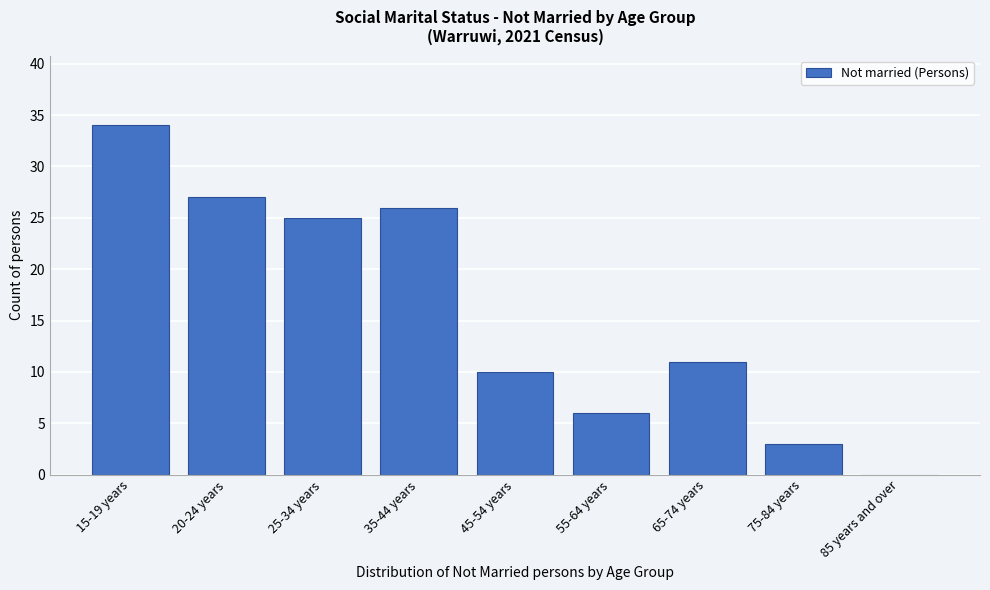

Reading left to right, list all the values displayed in this chart.

15-19 years=34	20-24 years=27	25-34 years=25	35-44 years=26	45-54 years=10	55-64 years=6	65-74 years=11	75-84 years=3	85 years and over=0